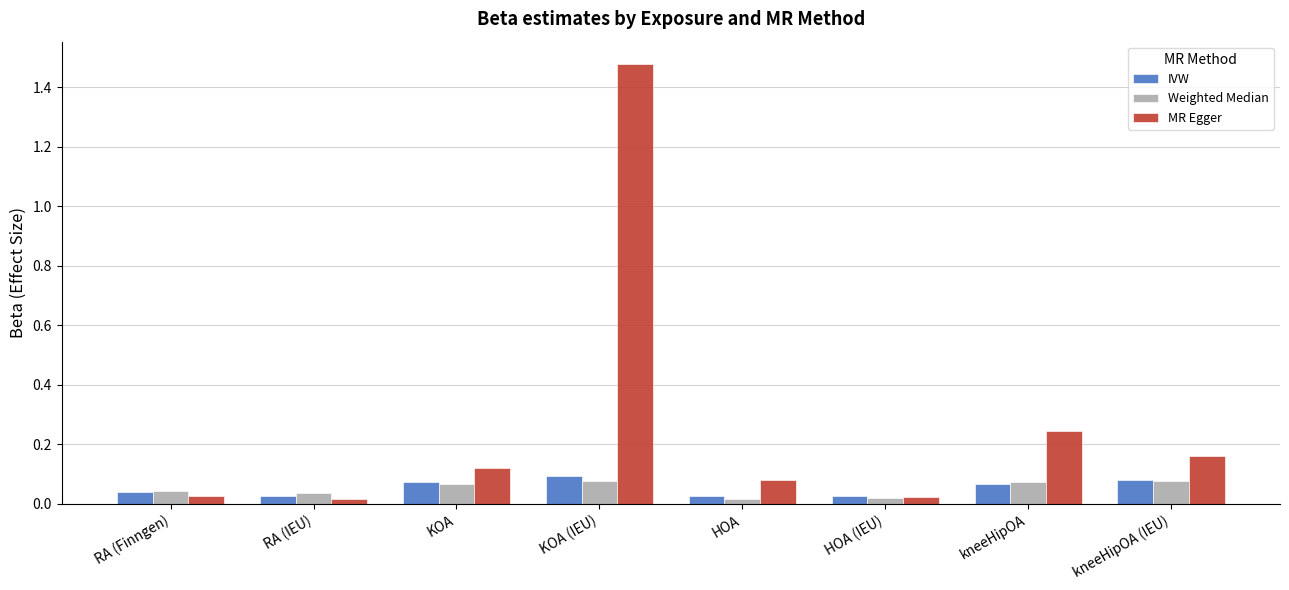

At which category is the sum across all series the highest?

KOA (IEU)